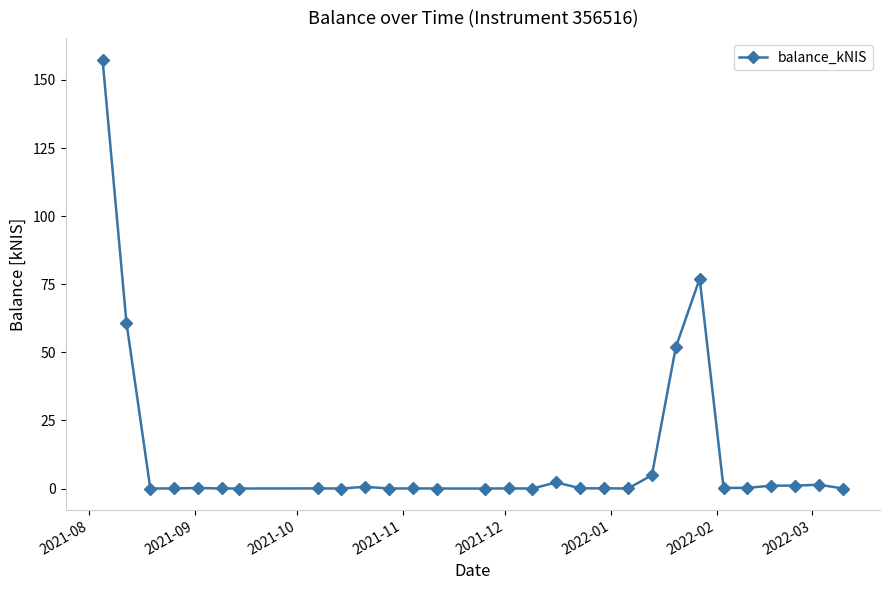

How many data points does each series have?

29